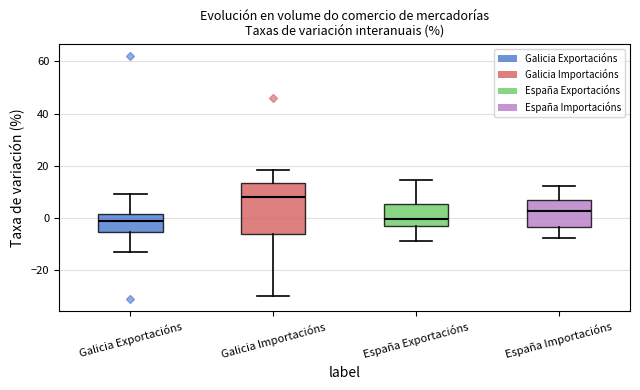

Reading left to right, read every box against the y-axis: the position of its median line, the range the box covers, and the ends of its whiskers. The values are not printed on the chart, so give them approximately, as read against the axis.

Galicia Exportacións: median -2, box -6 to 2, whiskers -14 to 10
Galicia Importacións: median 8, box -6 to 14, whiskers -30 to 18
España Exportacións: median 0, box -4 to 6, whiskers -10 to 14
España Importacións: median 2, box -4 to 6, whiskers -8 to 12